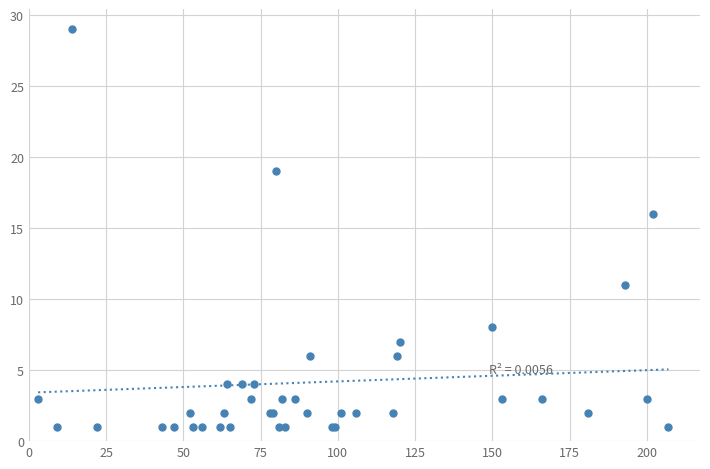

What Y value in the scatter plot is closest to 15?

16